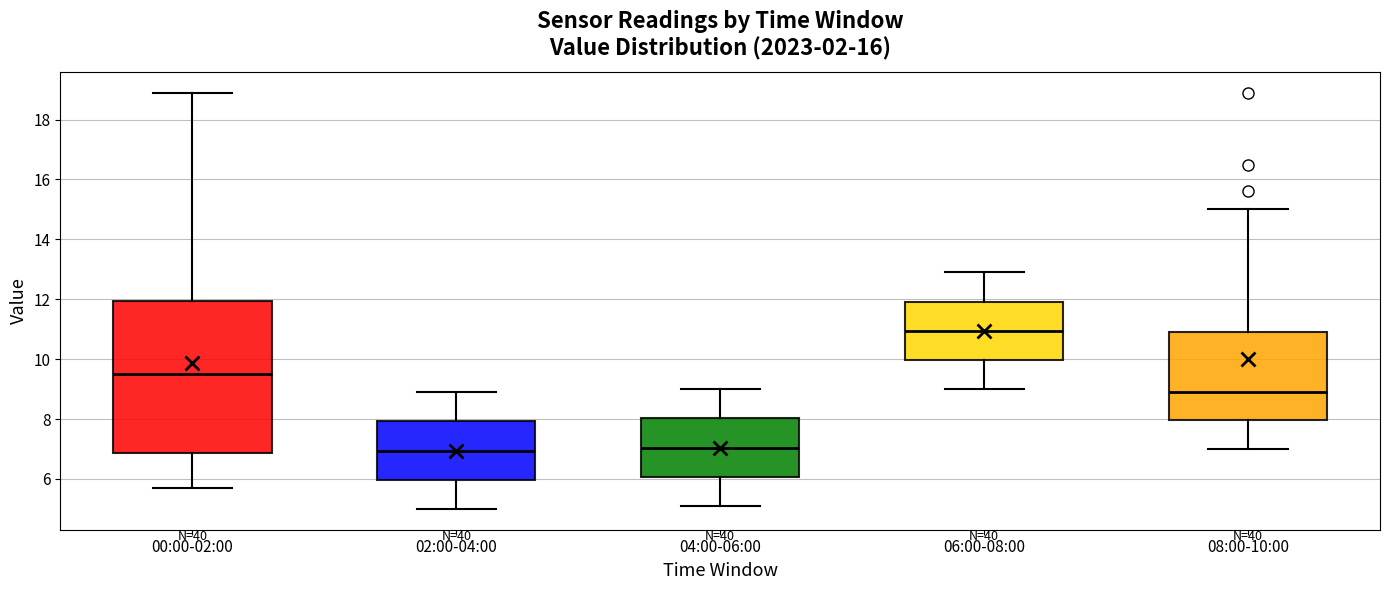

Reading left to right, read every box against the y-axis: the position of its median line, the range the box covers, and the ends of its whiskers. The values are not printed on the chart, so give them approximately, as read against the axis.

00:00-02:00: median 9.6, box 6.8 to 12.0, whiskers 5.8 to 19.0
02:00-04:00: median 7.0, box 6.0 to 8.0, whiskers 5.0 to 9.0
04:00-06:00: median 7.0, box 6.0 to 8.0, whiskers 5.2 to 9.0
06:00-08:00: median 11.0, box 10.0 to 12.0, whiskers 9.0 to 13.0
08:00-10:00: median 9.0, box 8.0 to 11.0, whiskers 7.0 to 15.0